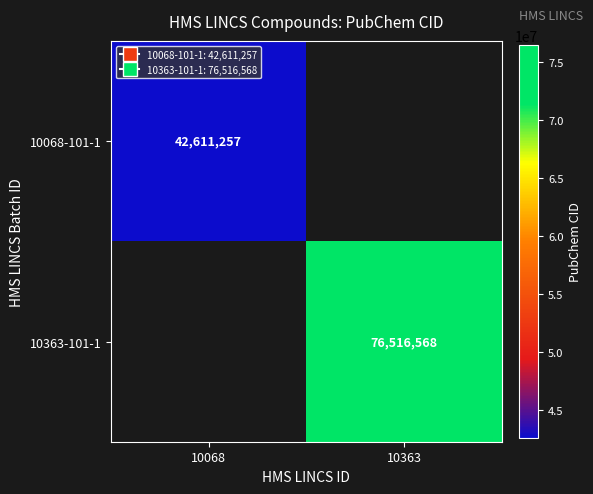

The 10363-101-1 series shows 107848004 at 10363. True or false?

False